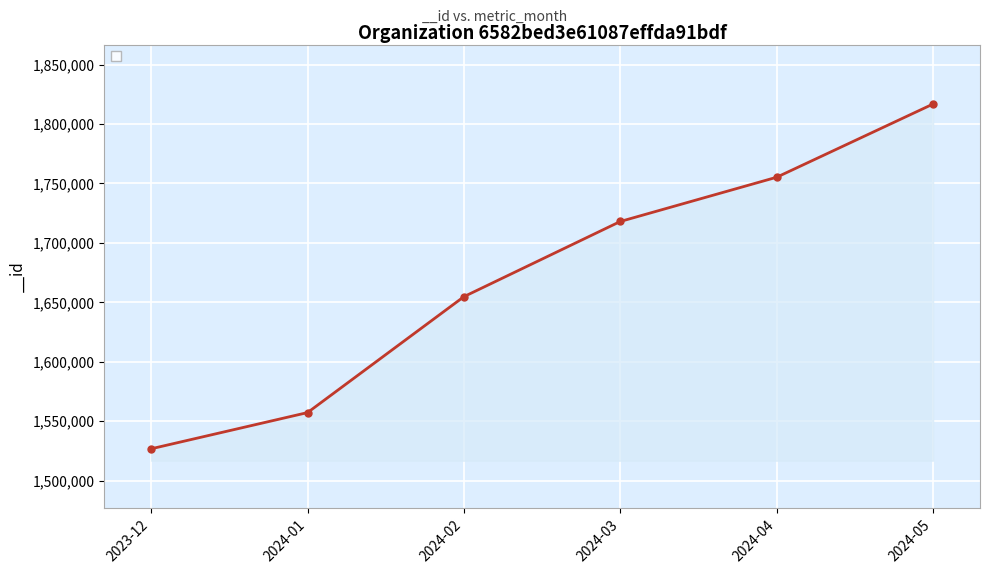

At which category does the chart reach its peak across all series?

2024-05